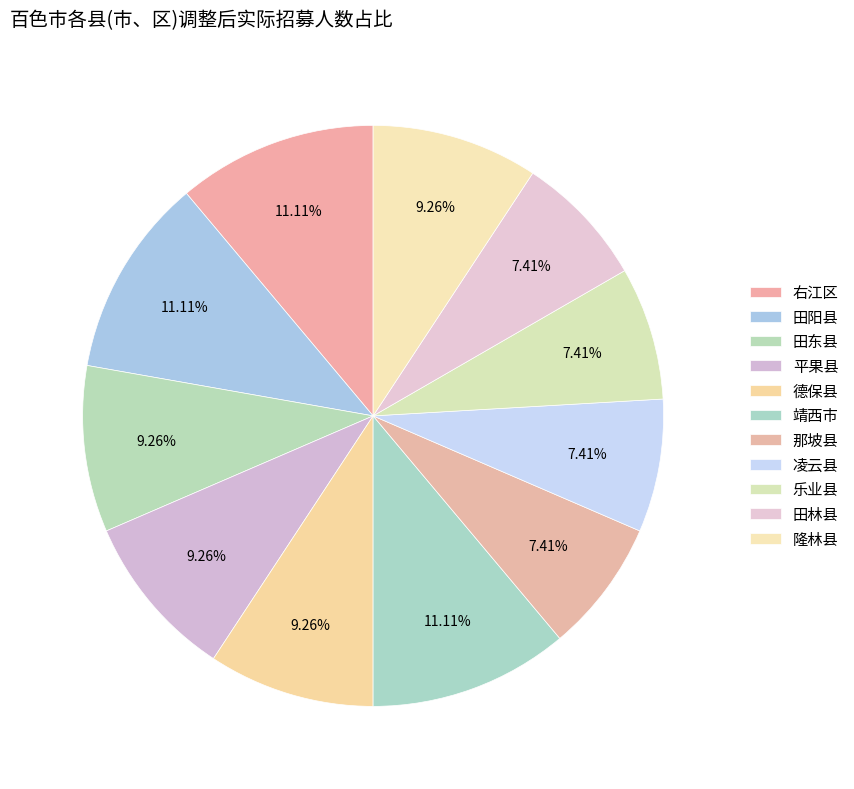

Combined, do 右江区 and 田阳县 account for over 50%?

No